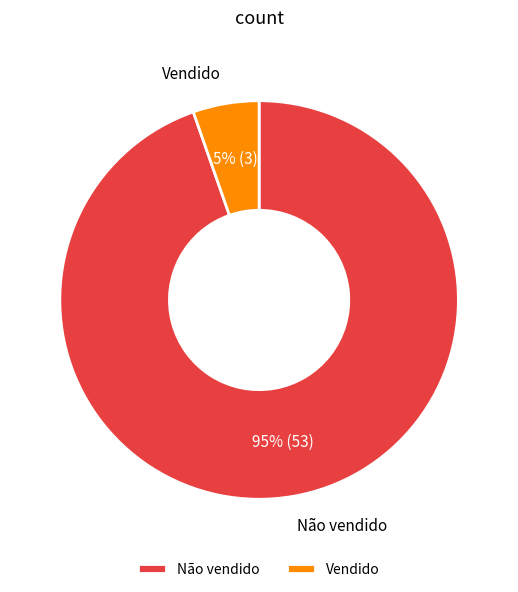

What is the largest slice in the pie chart?

Não vendido